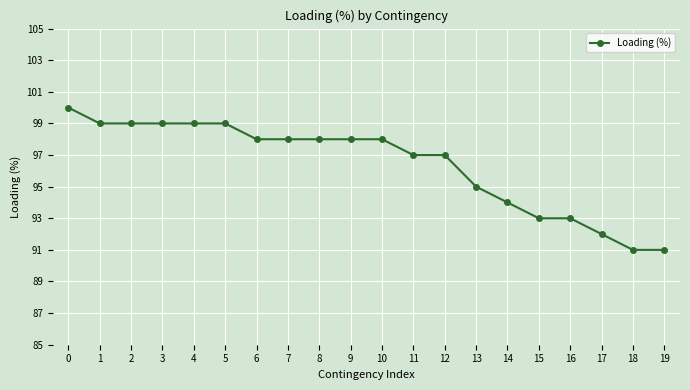

The chart shows a value of 162 at 19. True or false?

False